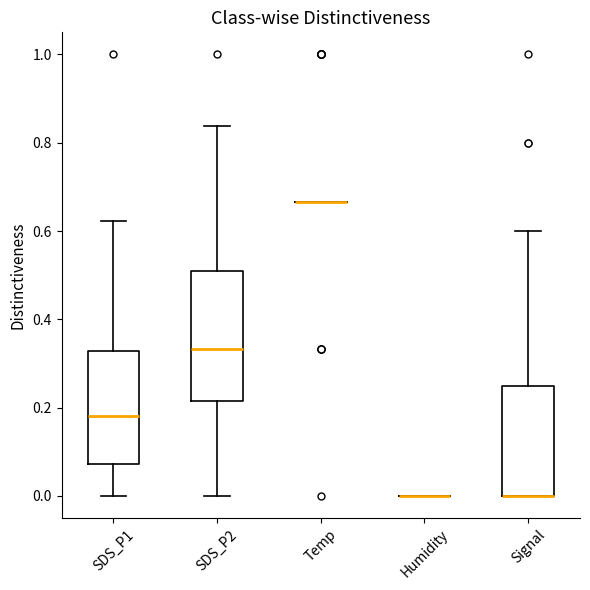

Reading left to right, transcribe this box plot: for each box, give where its median line is, the range the box spans, and where its two whiskers end, as read against the y-axis. The values are not printed on the chart, so give them approximately, as read against the axis.

SDS_P1: median 0.18, box 0.08 to 0.32, whiskers 0.00 to 0.62
SDS_P2: median 0.34, box 0.22 to 0.50, whiskers 0.00 to 0.84
Temp: box collapsed to a line at 0.66, whiskers 0.66 to 0.66
Humidity: box collapsed to a line at 0.00, whiskers 0.00 to 0.00
Signal: median 0.00 (drawn on the box's lower edge), box 0.00 to 0.26, whiskers 0.00 to 0.60